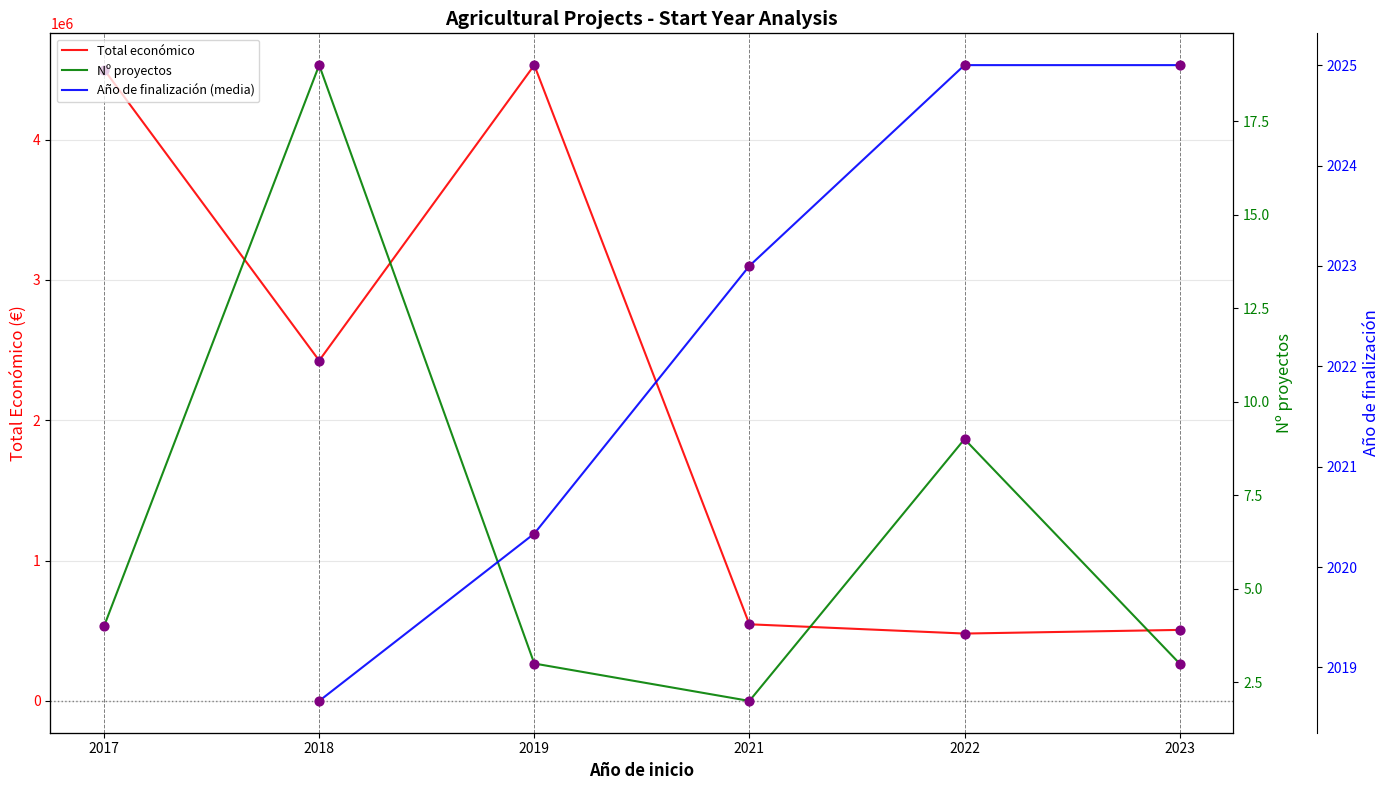

What are all the series names shown in the legend?

Total económico, Nº proyectos, Año de finalización (media)